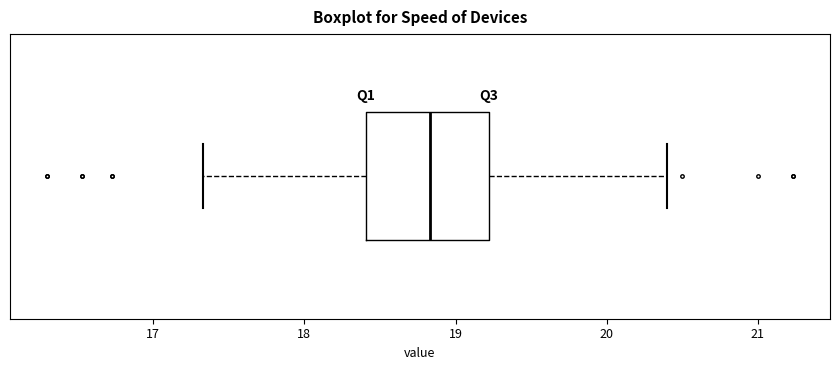

Where does the right whisker of the box end on the x-axis? The values are not printed on the chart, so give them approximately, as read against the axis.

20.4